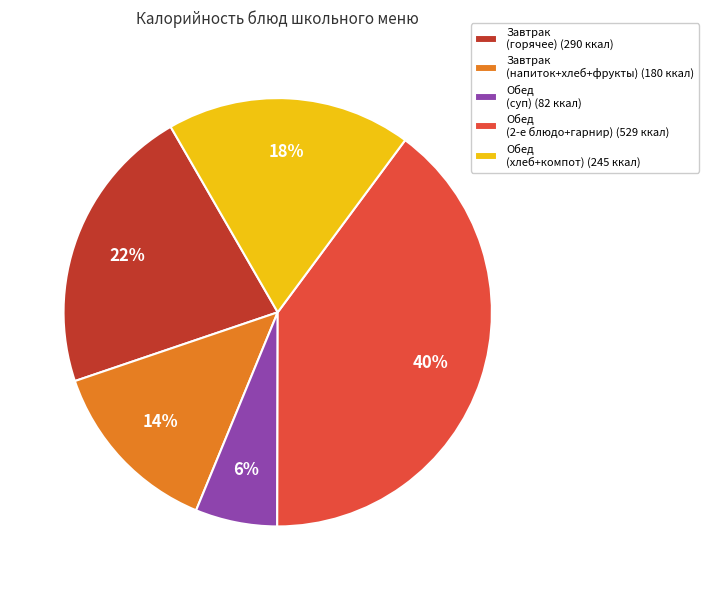

Which has a higher value, Завтрак (напиток+хлеб+фрукты) (180 ккал) or Завтрак (горячее) (290 ккал)?

Завтрак (горячее) (290 ккал)